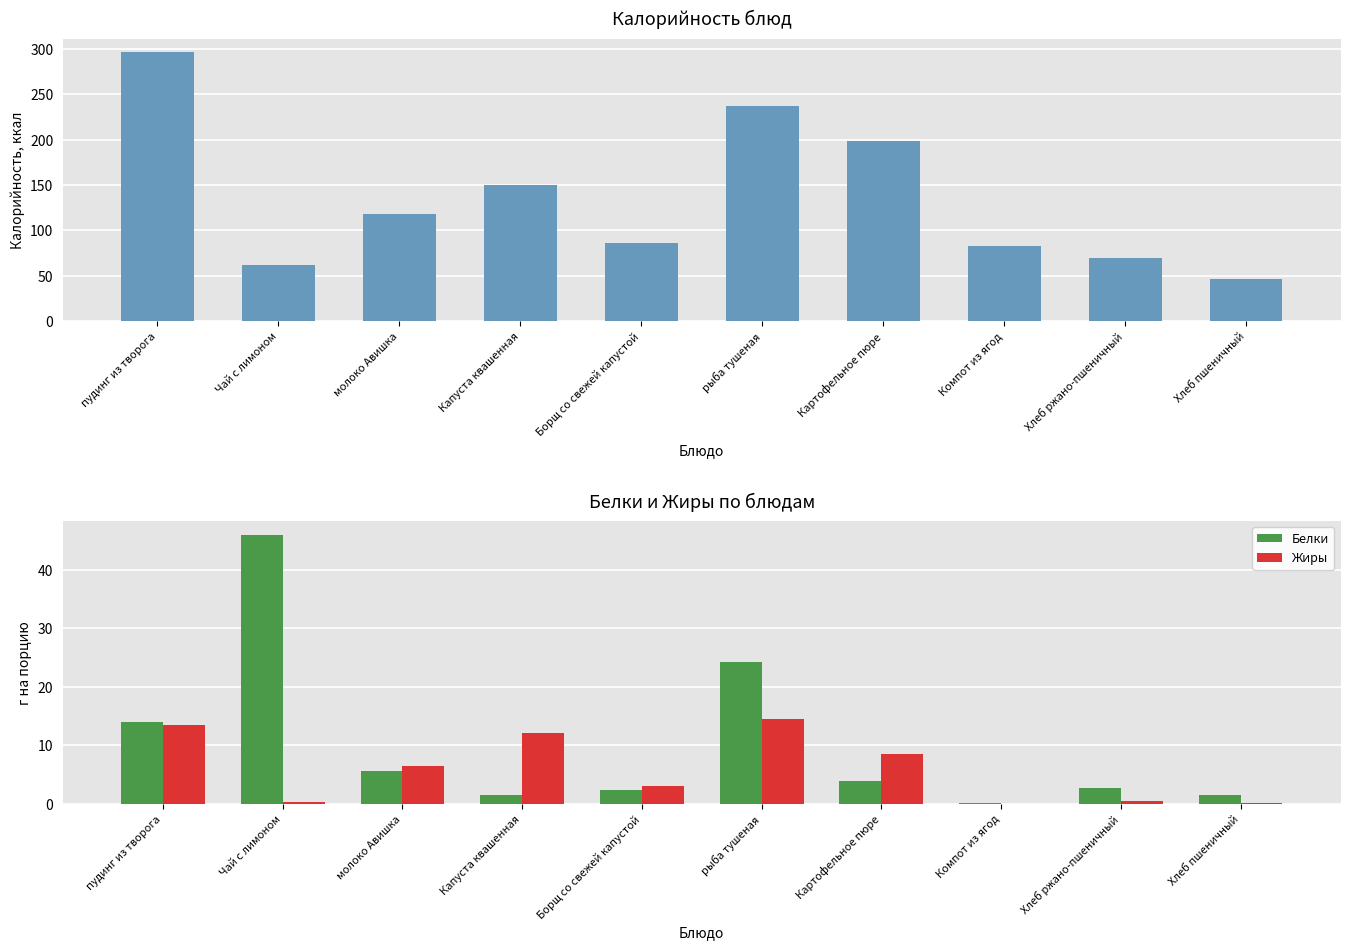

How many data points in Белки are less than 3?

5